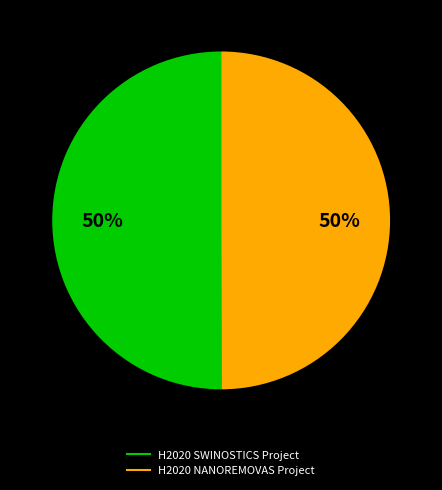

How many segments does this pie chart have?

2